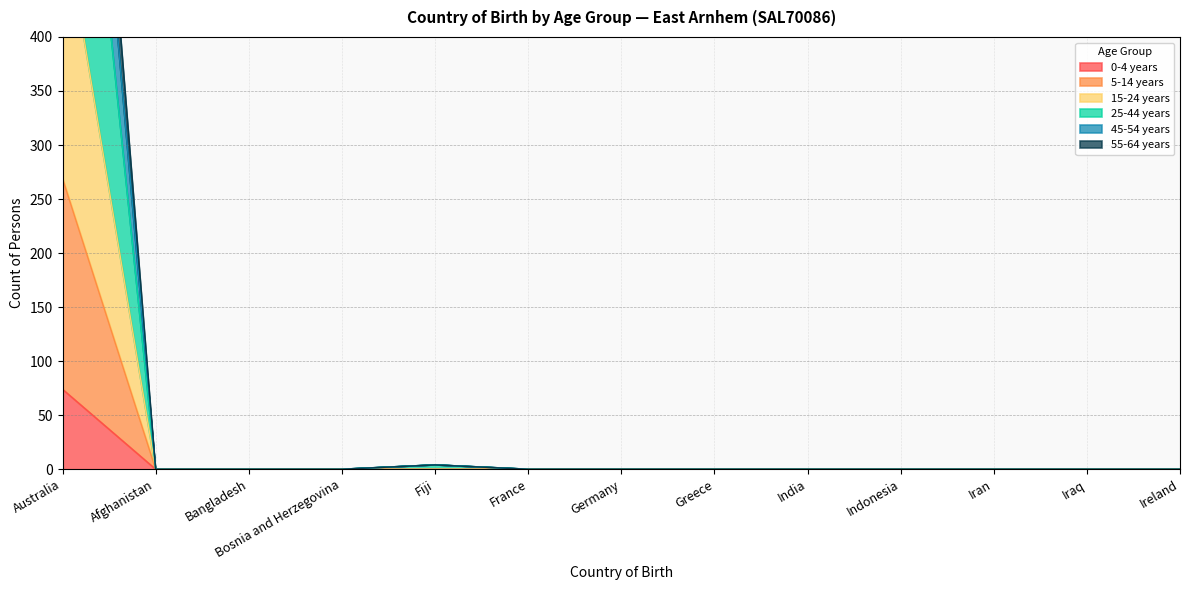

What is the label of the 7th point from the left?

Germany